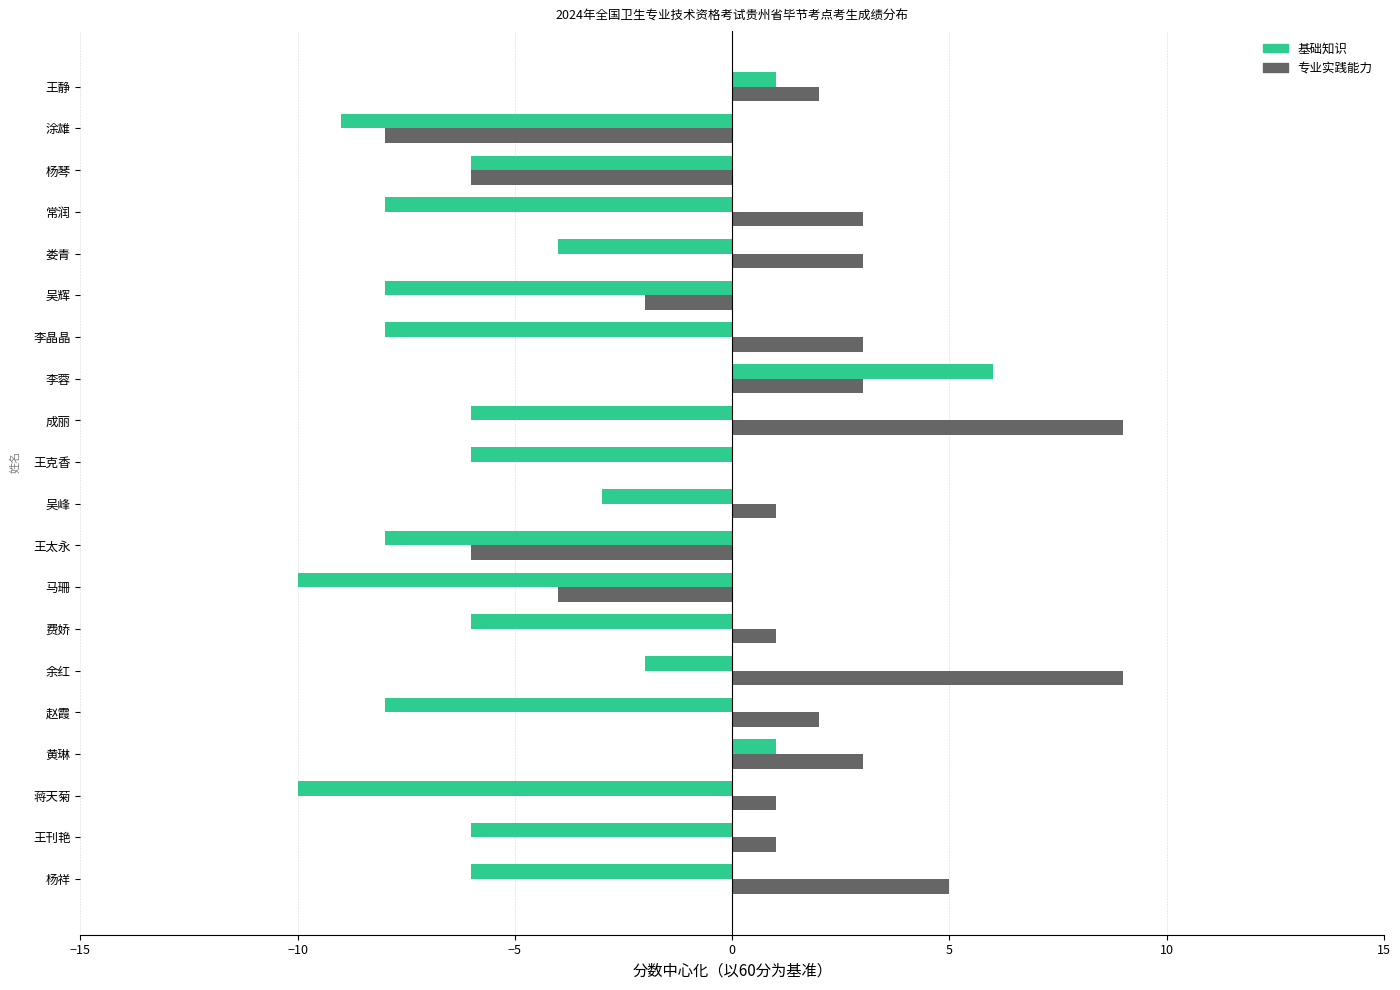

What value does the 专业实践能力 series have at 杨祥?

5